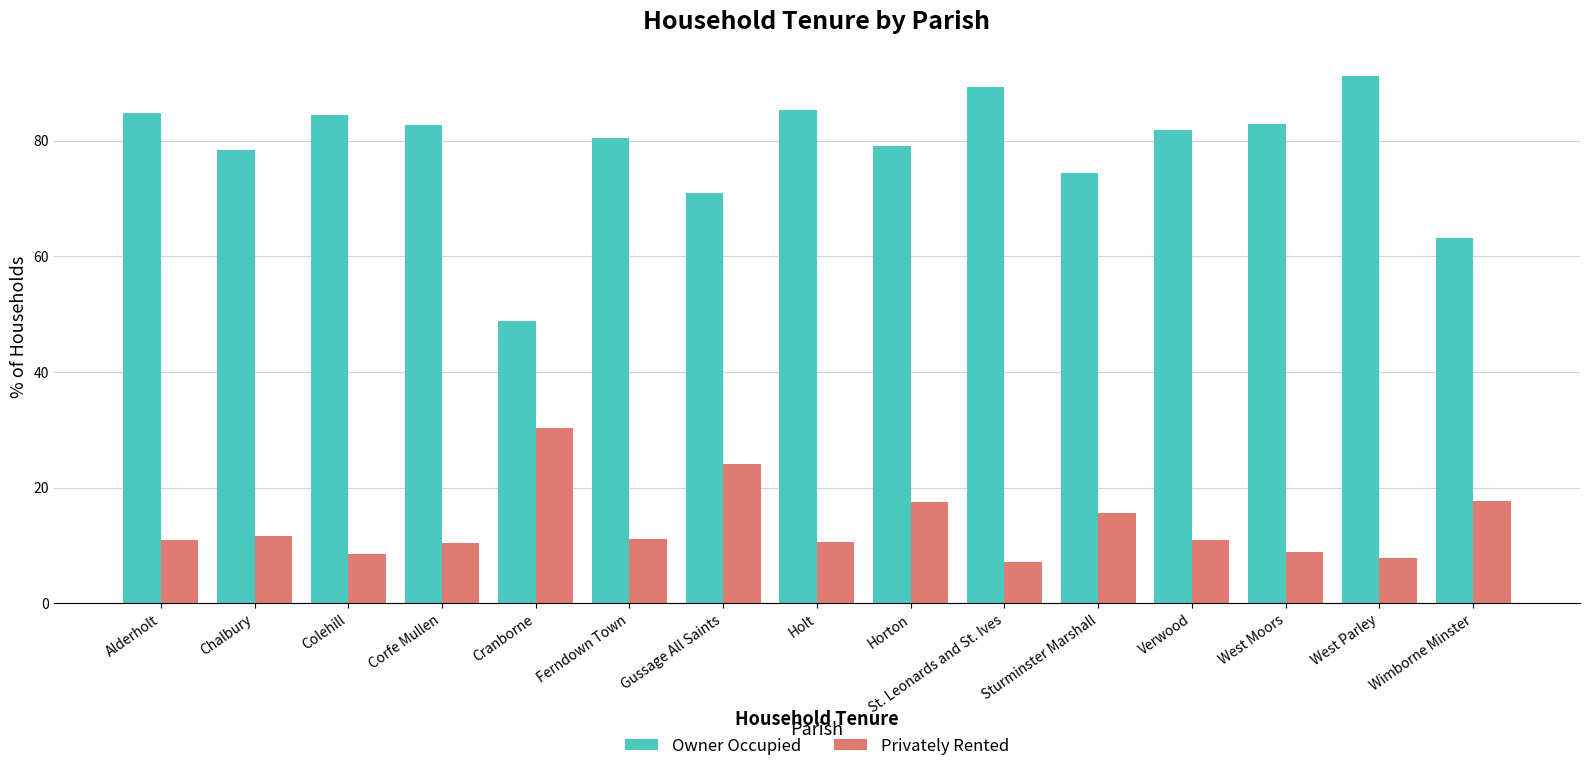

The value of Owner Occupied at Wimborne Minster is 105.7. True or false?

False